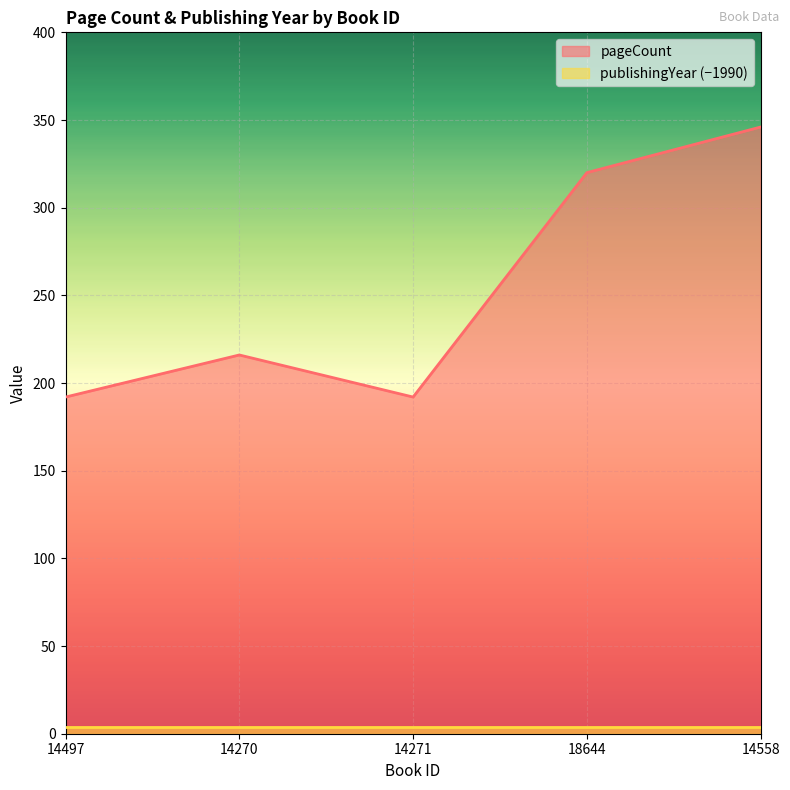

Which label corresponds to the largest value in the chart?

14558